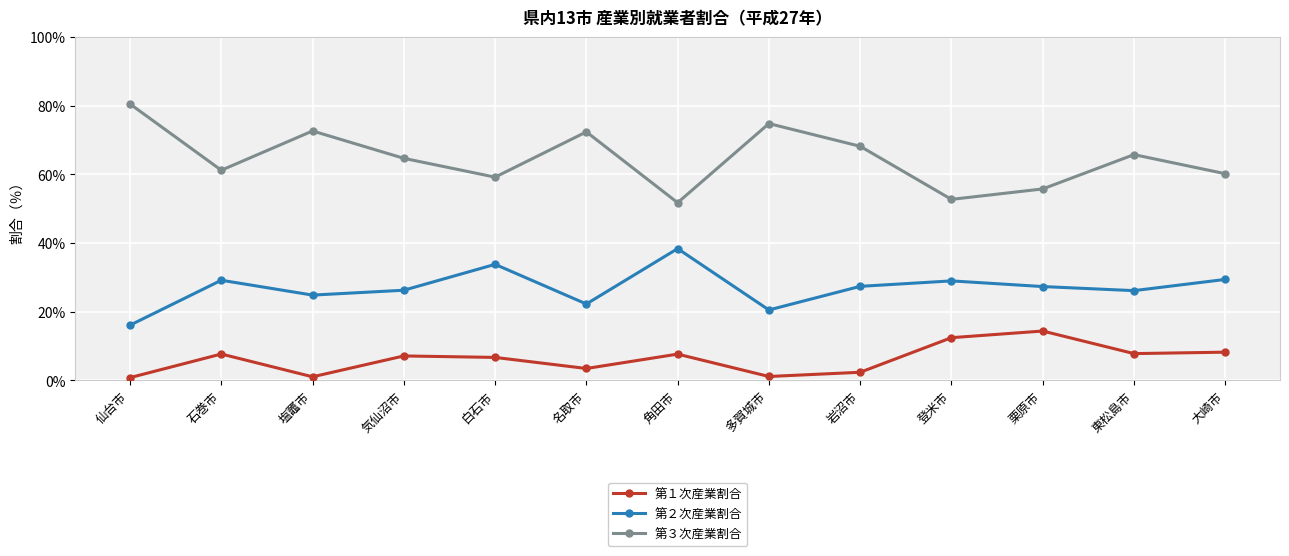

What is the minimum value shown in the chart?

0.8